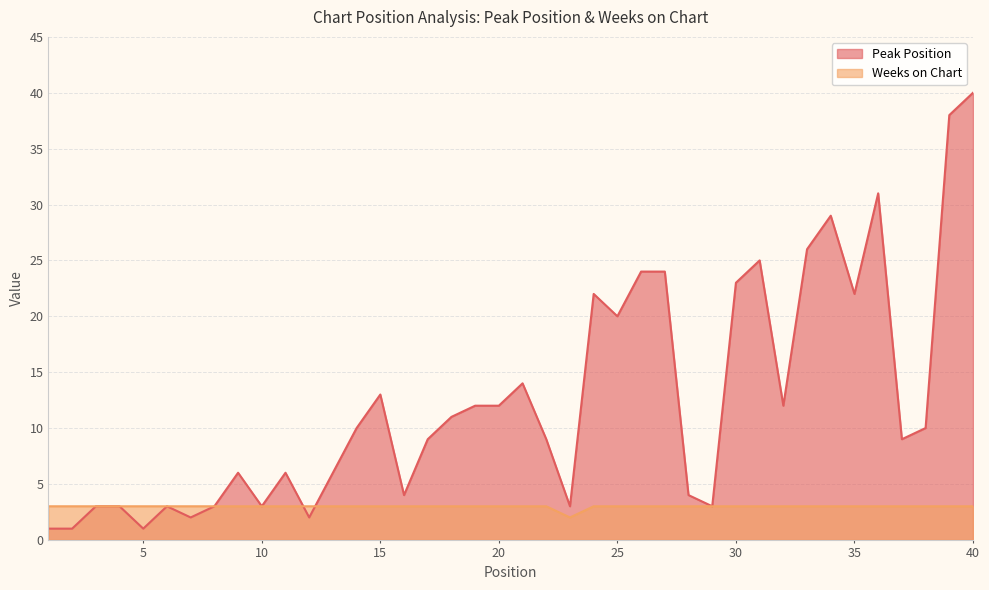

How many data points in Peak Position are above 10?

18